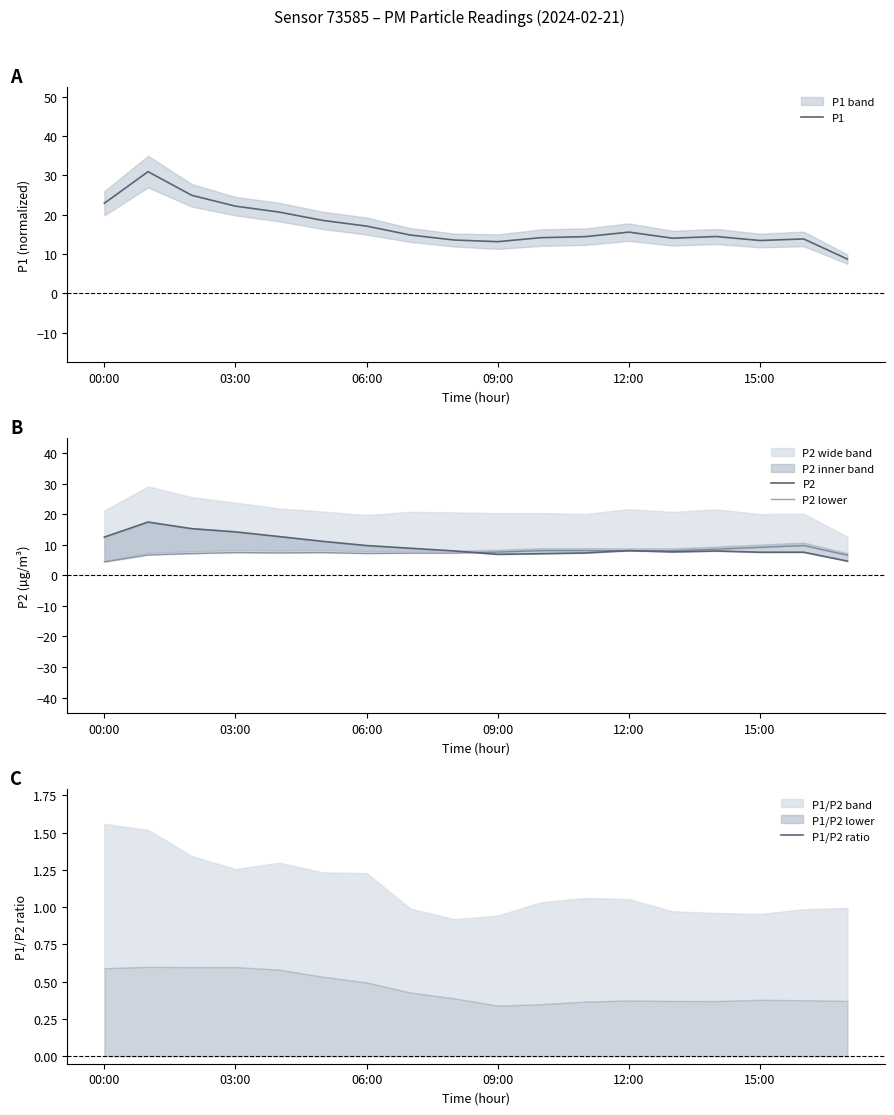

What is the sum of all P2 values?

175.6